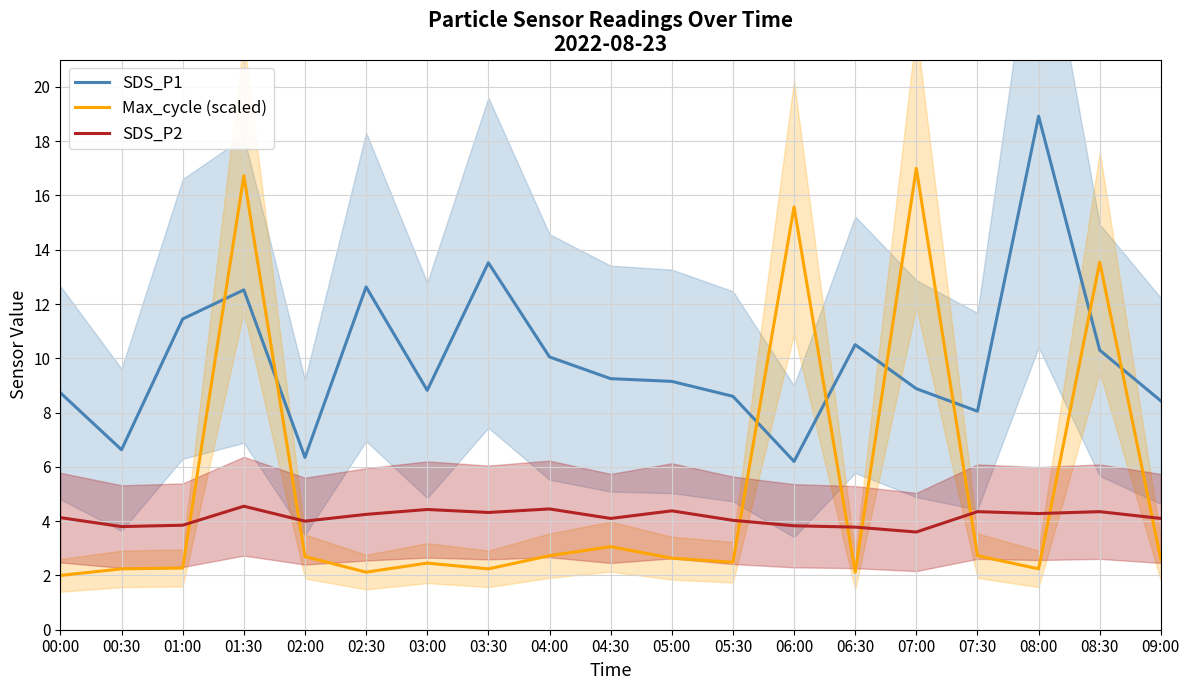

What is the maximum value for Max_cycle (scaled)?

17.0